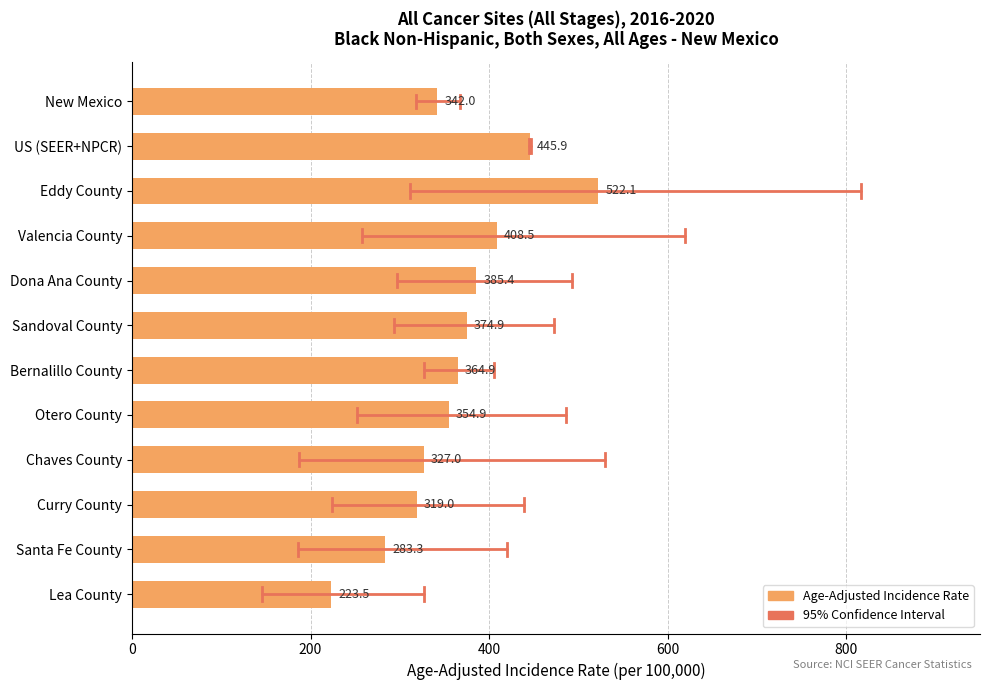

What position from the bottom is Sandoval County?

7